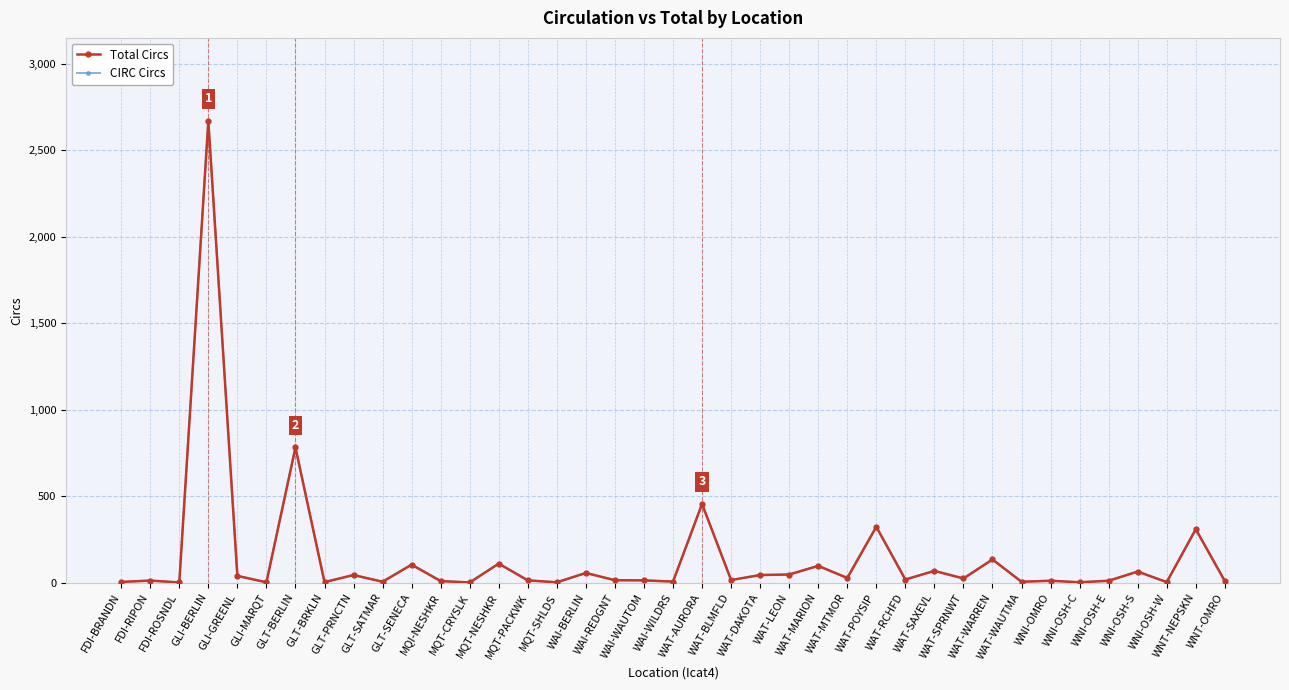

What are all the series names shown in the legend?

Total Circs, CIRC Circs